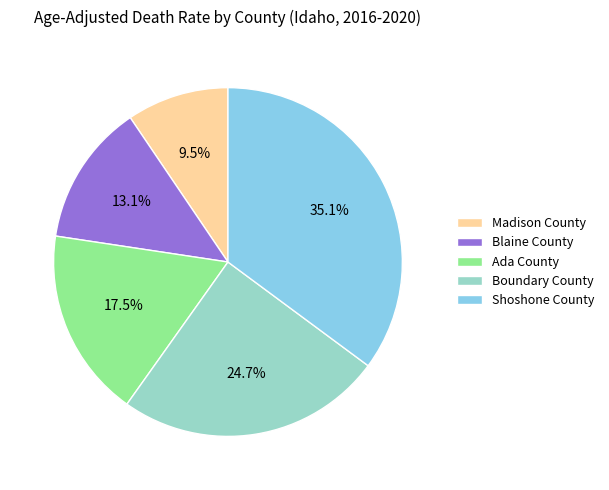

To the nearest percent, what is the combined percentage of Shoshone County and Blaine County?

48%